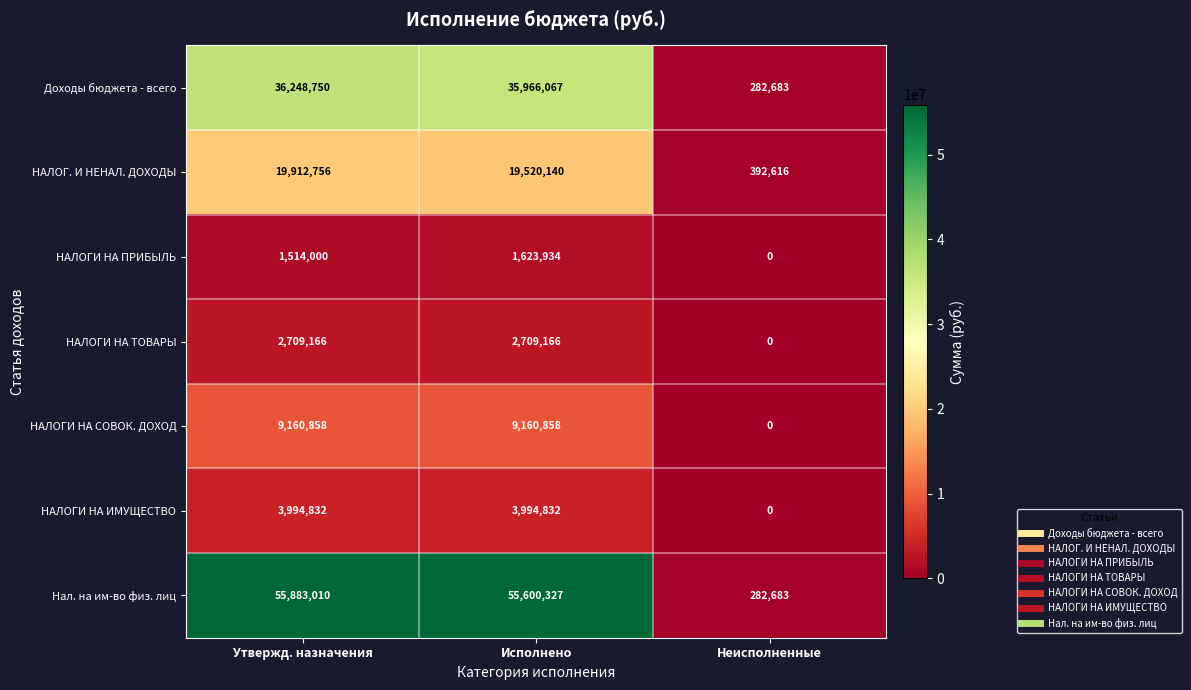

What is the difference between the second highest and minimum values in the НАЛОГ. И НЕНАЛ. ДОХОДЫ series?

19127524